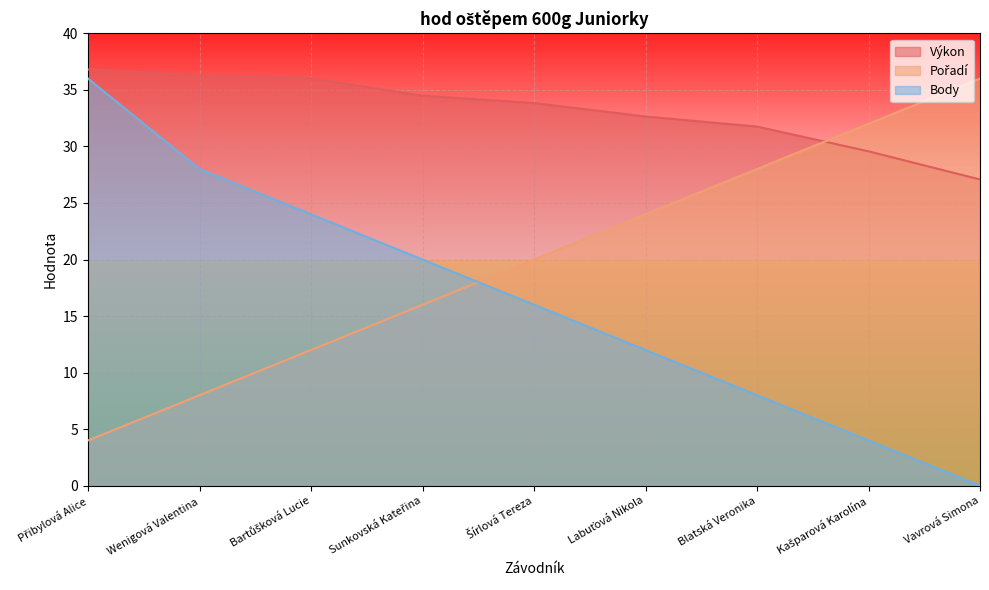

Is it true that Pořadí equals 61.7 at Vavrová Simona?

False